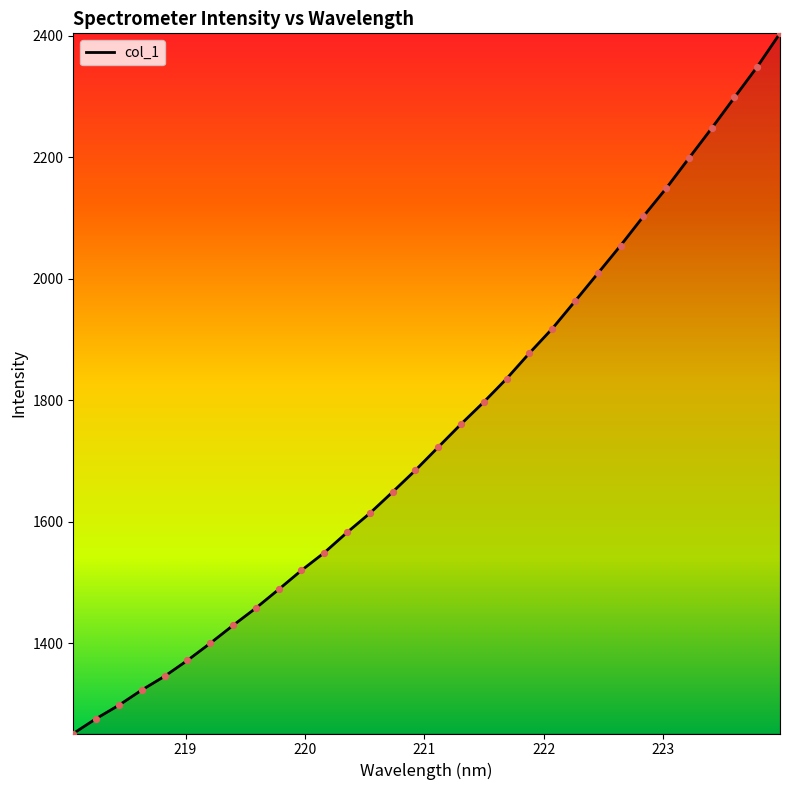

What is the difference between the maximum and minimum values?

1152.6